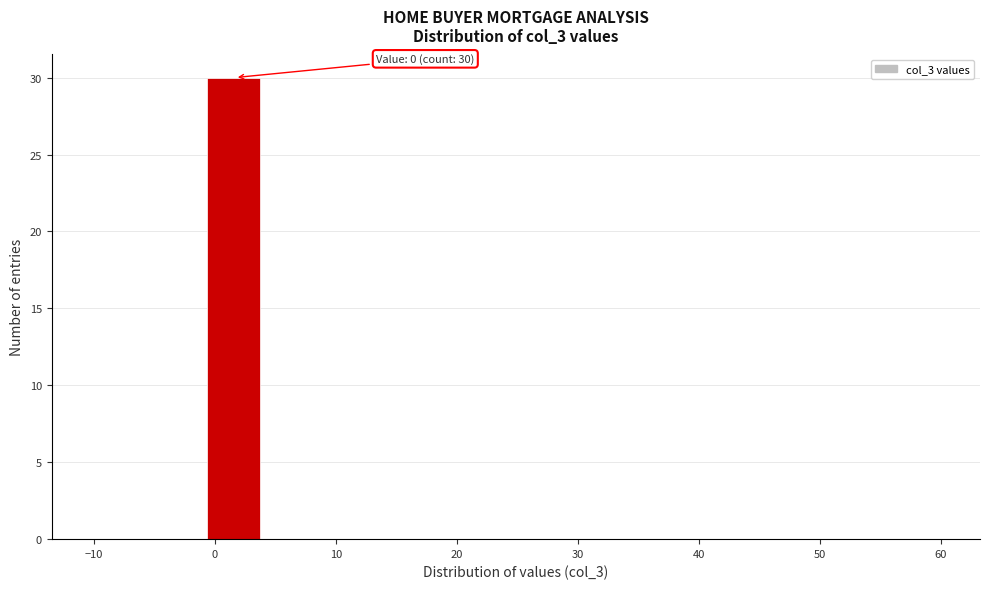

Over which range of the x-axis is the bar tallest?

-1 to 4